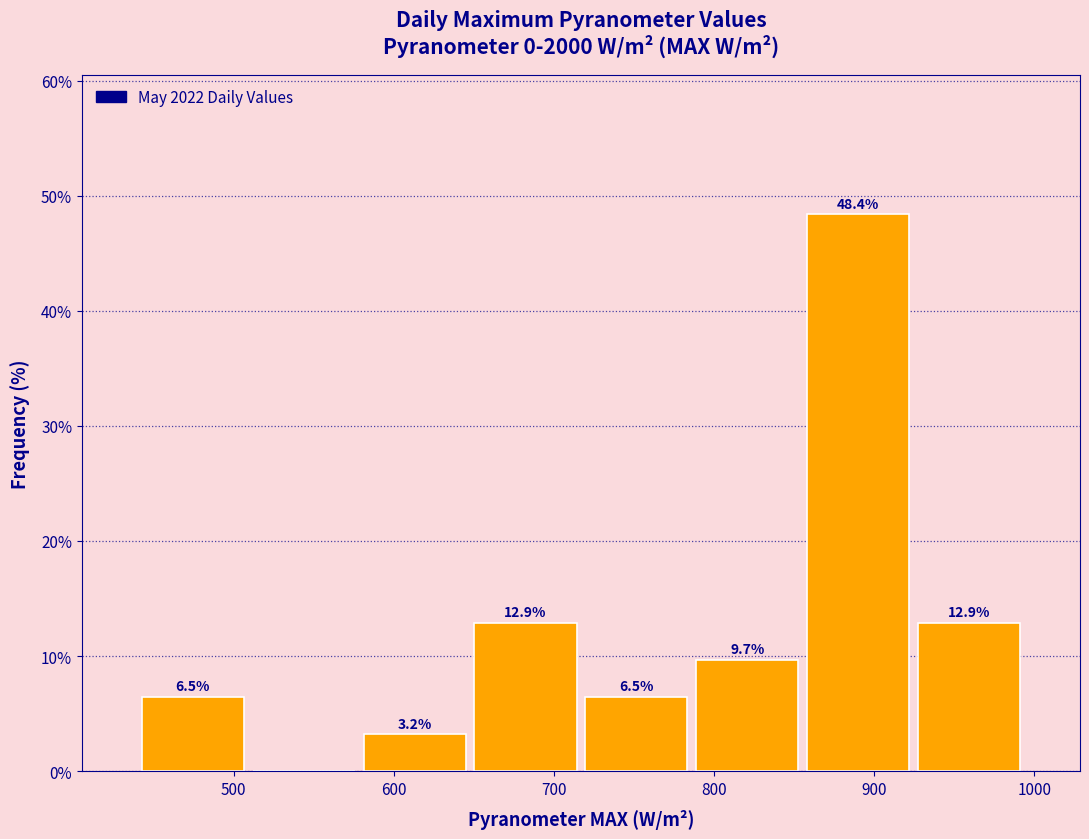

Which range on the x-axis has the tallest bar?

860 to 920